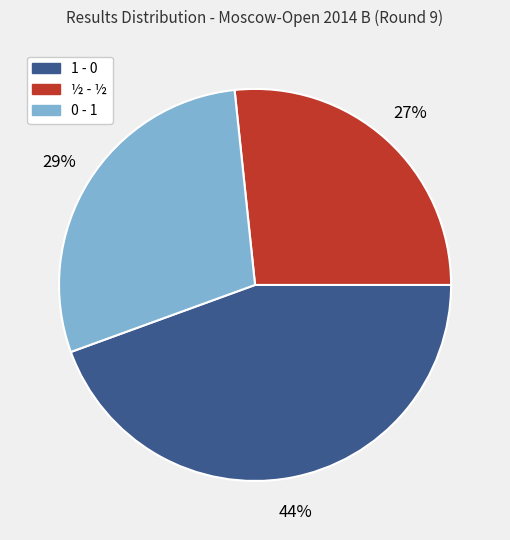

Which has a higher value, 0 - 1 or ½ - ½?

0 - 1